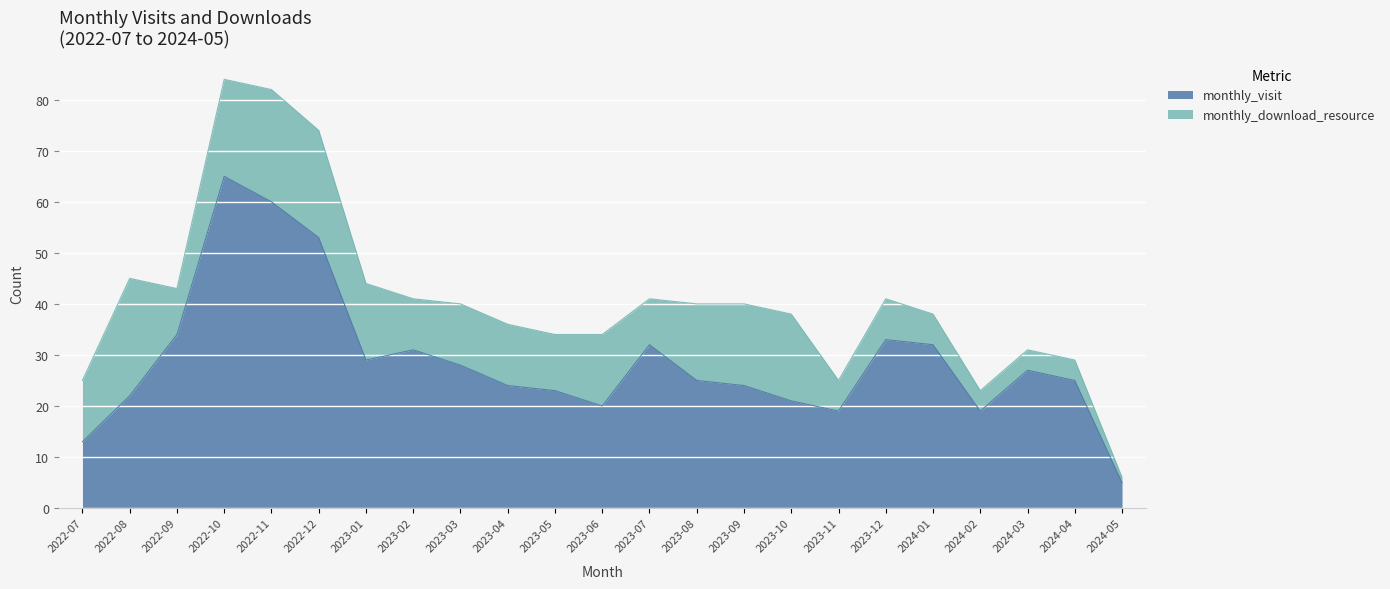

At which label does the data first exceed 25?

2022-09